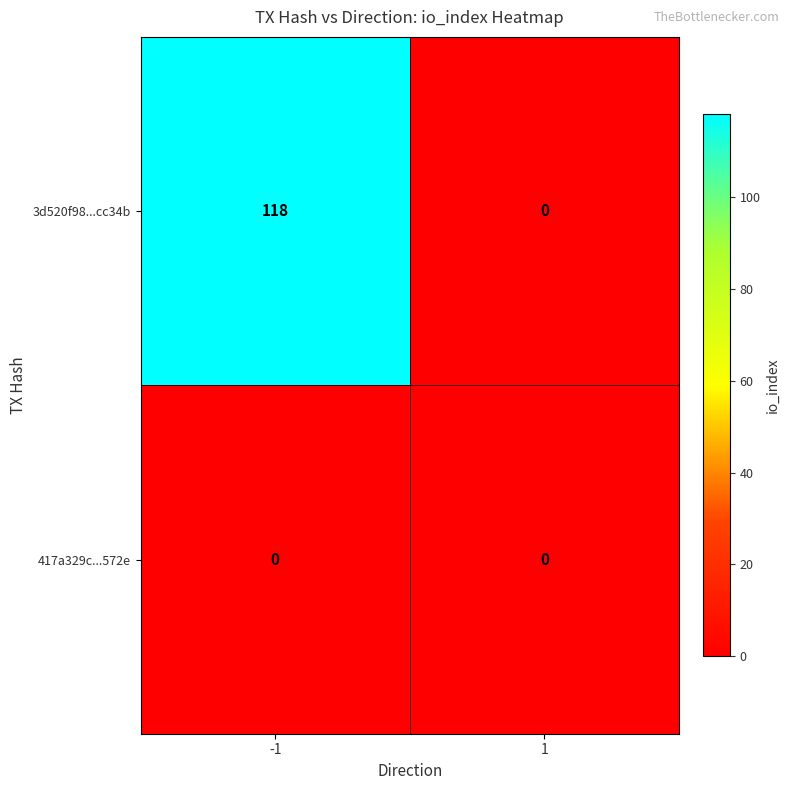

Which series has the largest total across all categories?

3d520f98...cc34b